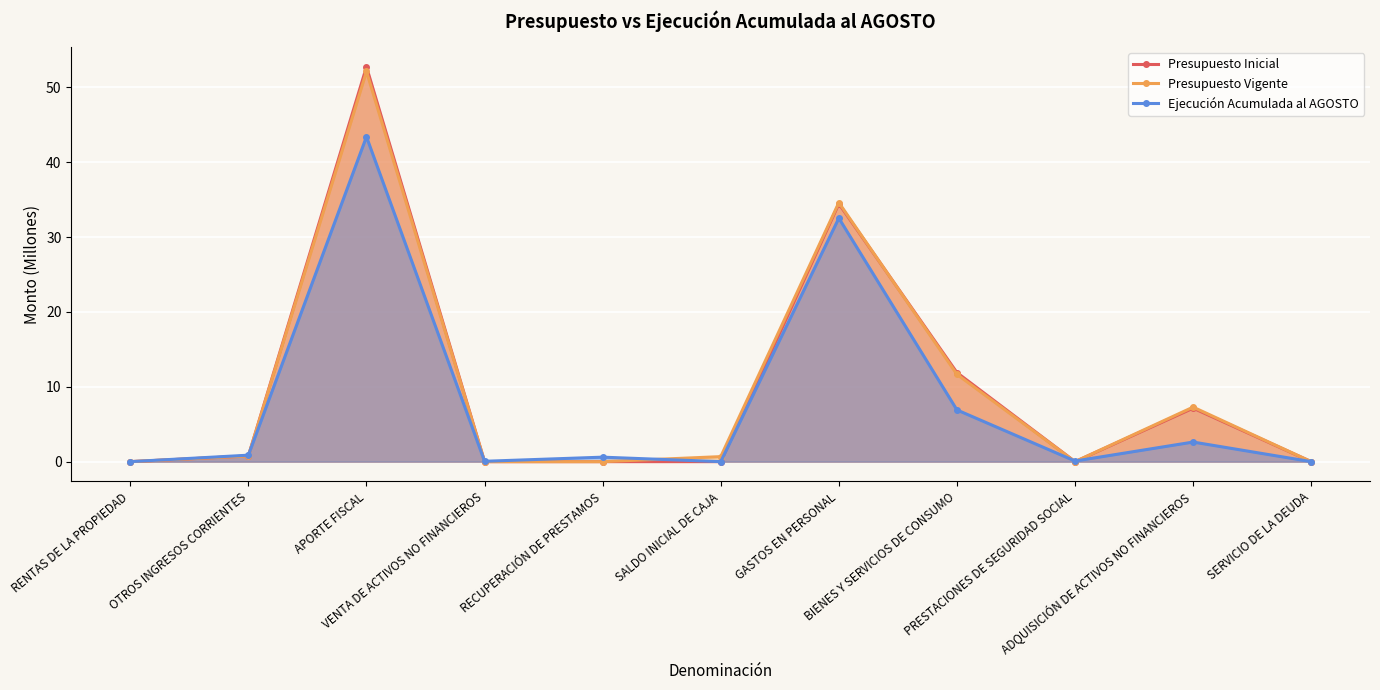

Which series has the largest total across all categories?

Presupuesto Vigente